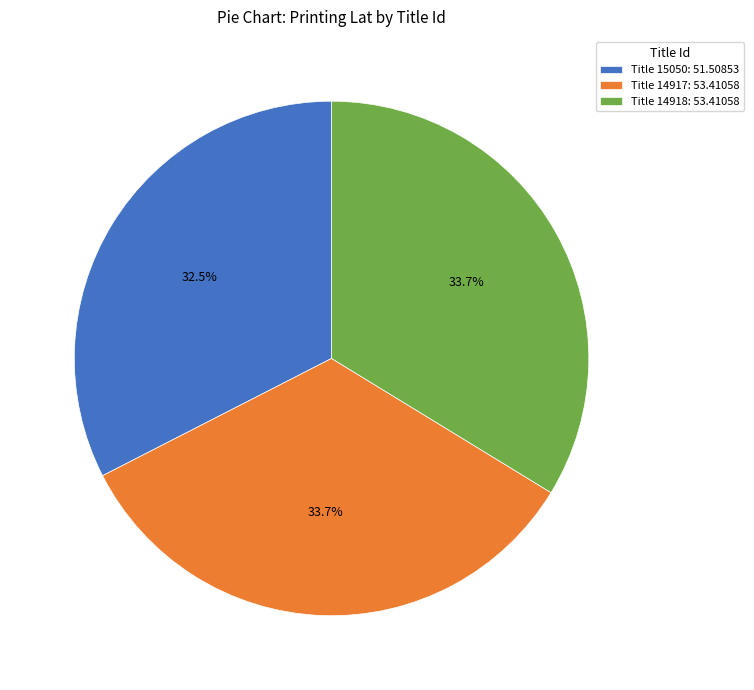

To the nearest percent, what is the average slice percentage?

33%